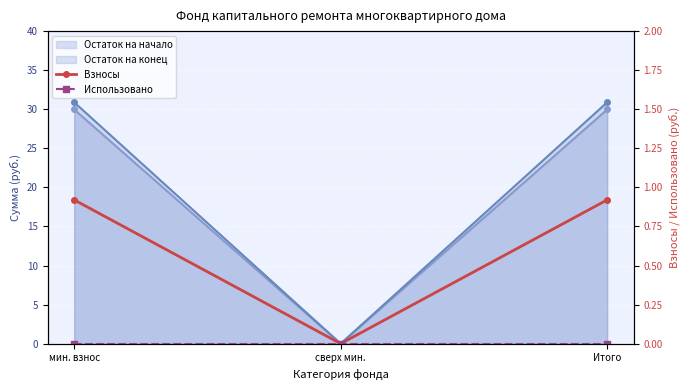

What is the average value of the Взносы series?

0.6